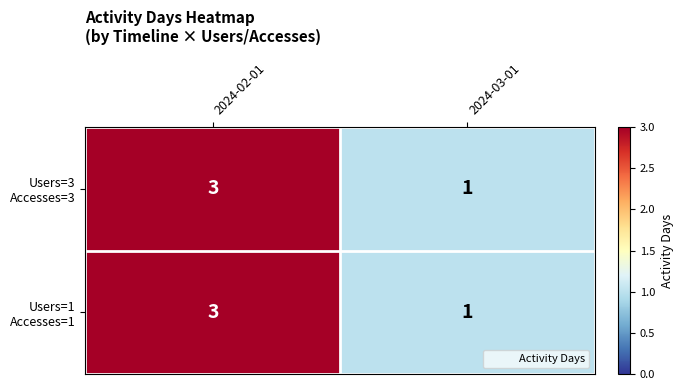

What is the total value across all series at 2024-02-01?

6